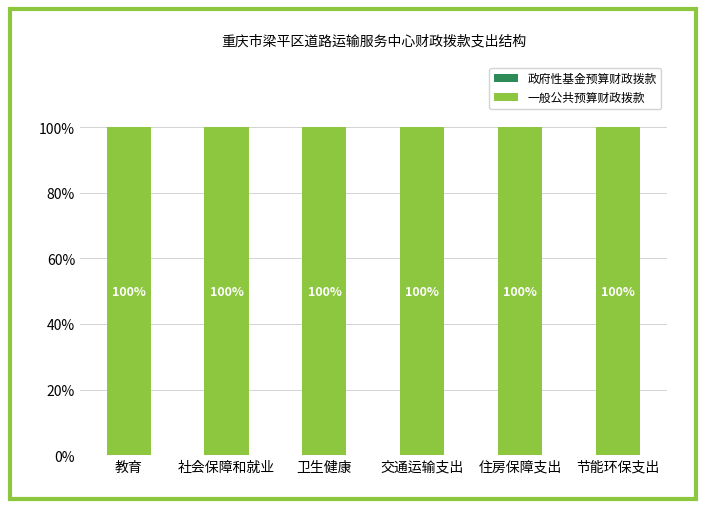

Which series has the largest total across all categories?

一般公共预算财政拨款